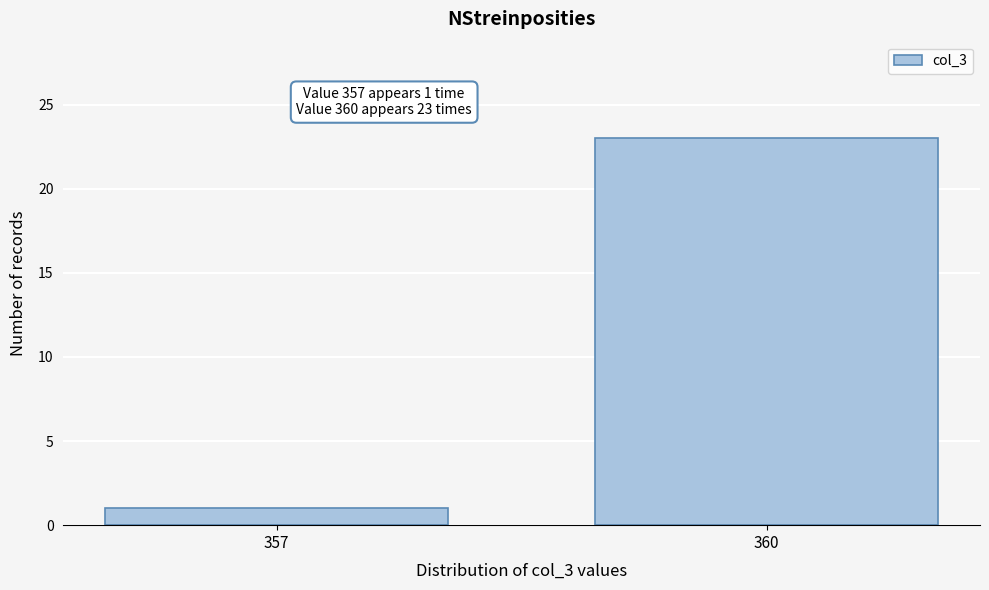

Reading left to right, list all the values displayed in this chart.

357=1	360=23